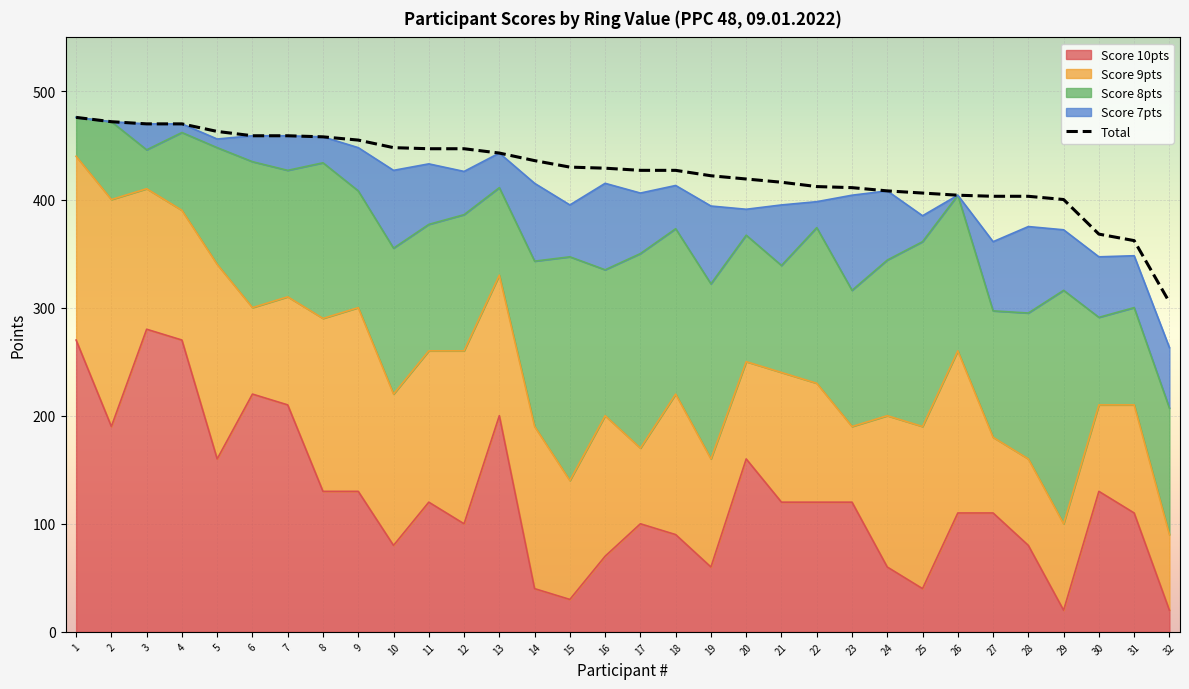

Where do Score 9pts and Score 8pts first cross each other?

5 and 6